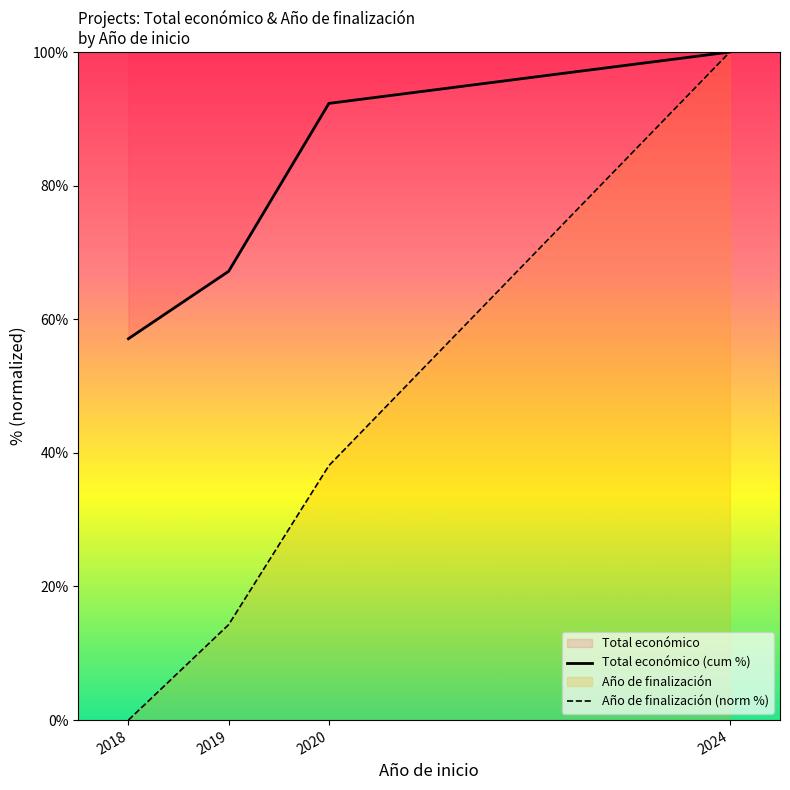

Between 2018 and 2020, which is larger?

2020